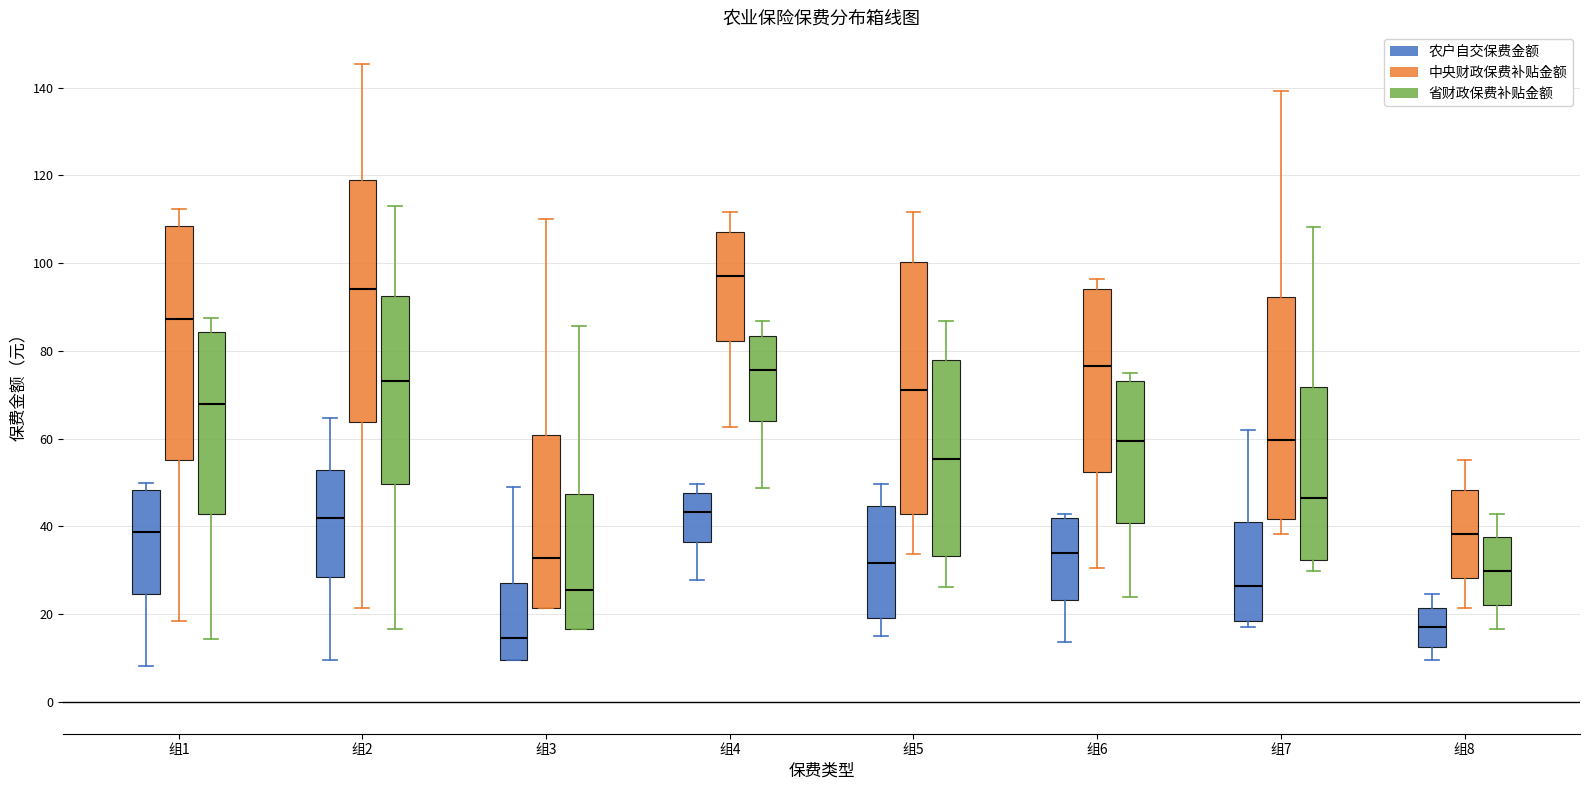

Which box has the lowest median line?

组3 (农户自交保费金额)